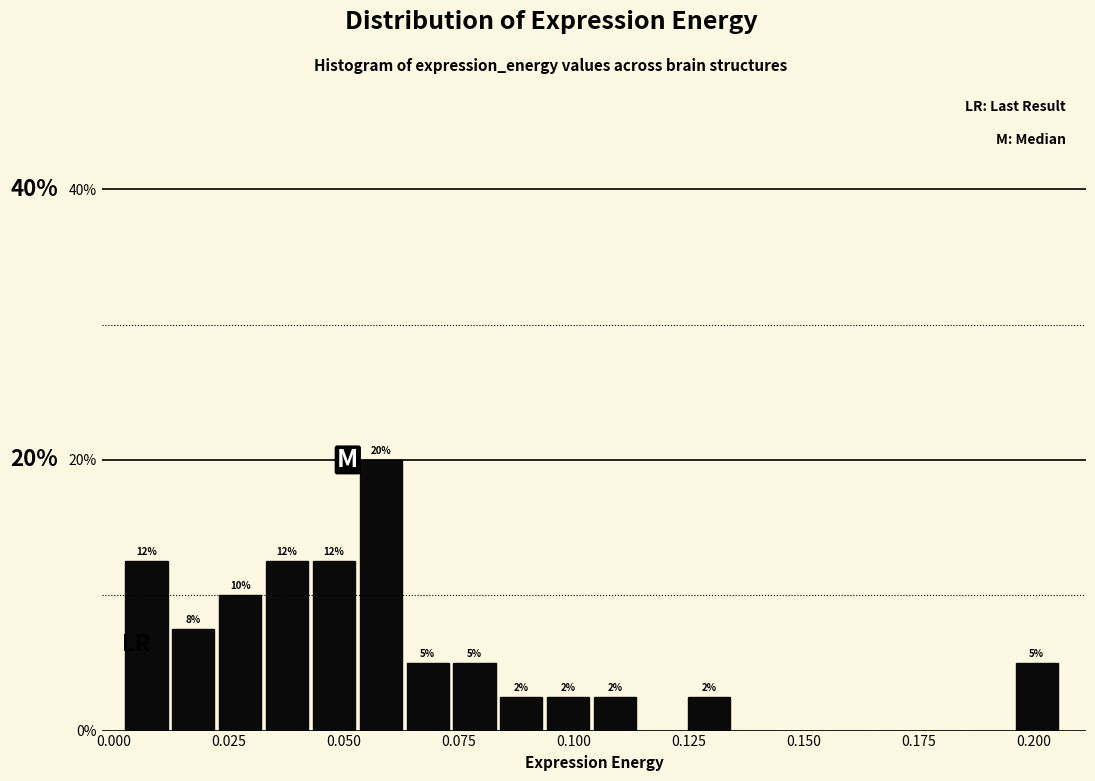

Around what value on the x-axis is the tallest bar? Give the approximate position of its centre, as read against the axis.

0.060